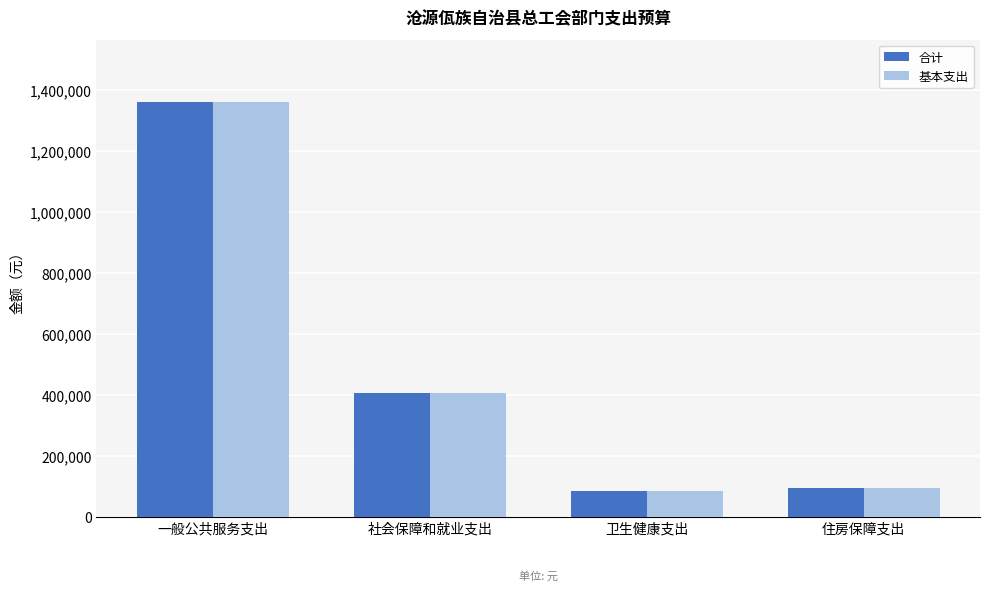

What is the label of the 3rd bar from the left?

卫生健康支出